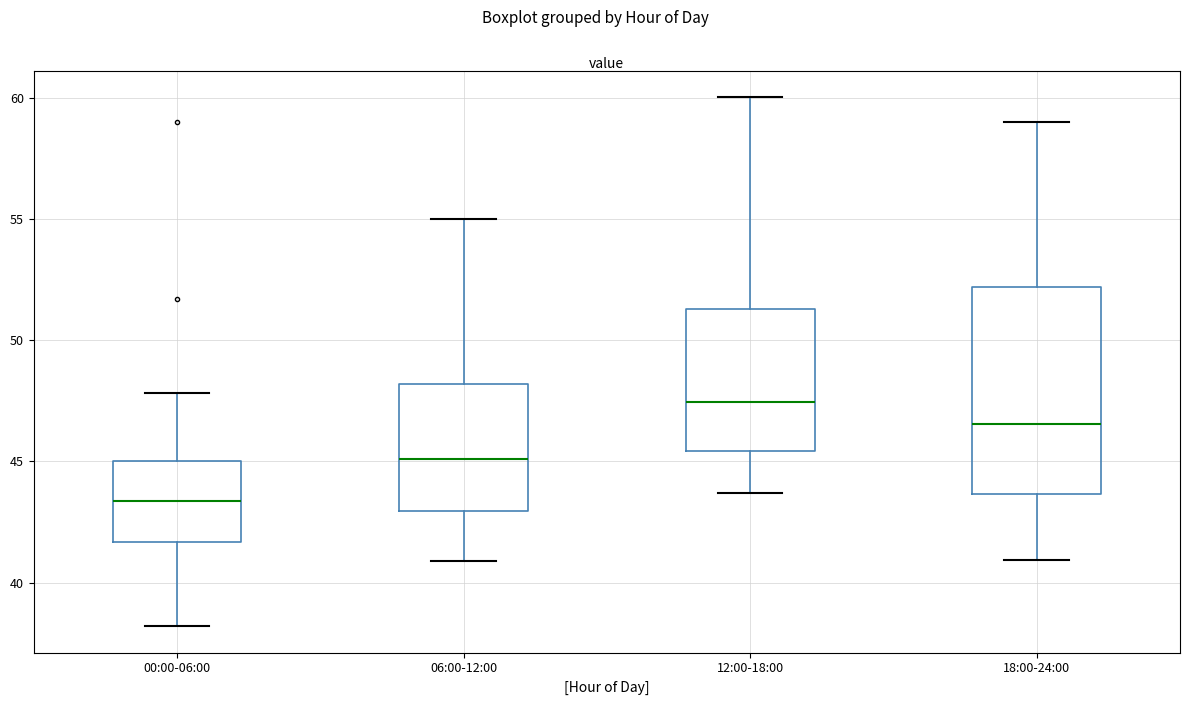

Reading left to right, transcribe this box plot: for each box, give where its median line is, the range the box spans, and where its two whiskers end, as read against the y-axis. The values are not printed on the chart, so give them approximately, as read against the axis.

00:00-06:00: median 43.5, box 41.5 to 45.0, whiskers 38.0 to 48.0
06:00-12:00: median 45.0, box 43.0 to 48.0, whiskers 41.0 to 55.0
12:00-18:00: median 47.5, box 45.5 to 51.5, whiskers 43.5 to 60.0
18:00-24:00: median 46.5, box 43.5 to 52.0, whiskers 41.0 to 59.0